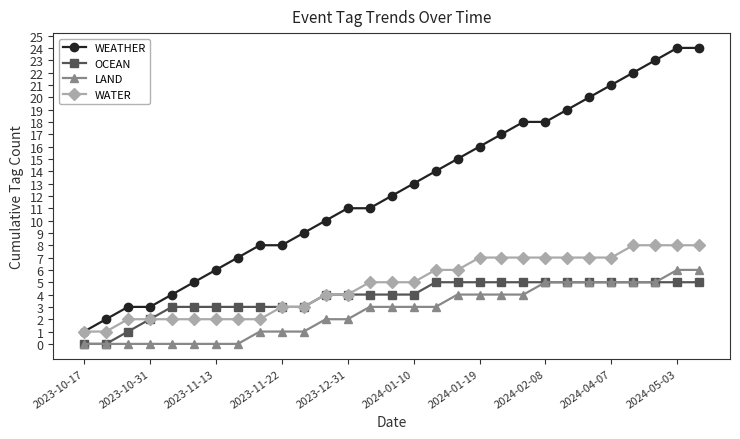

Which series has the largest total across all categories?

WEATHER